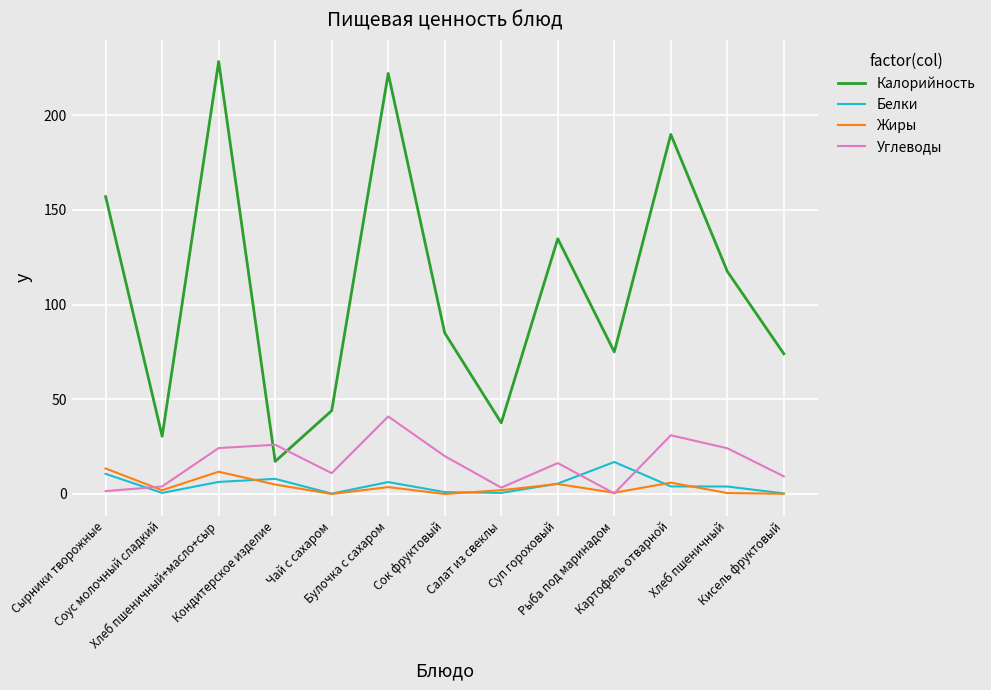

Where does the Углеводы series first go above 16?

Хлеб пшеничный+масло+сыр